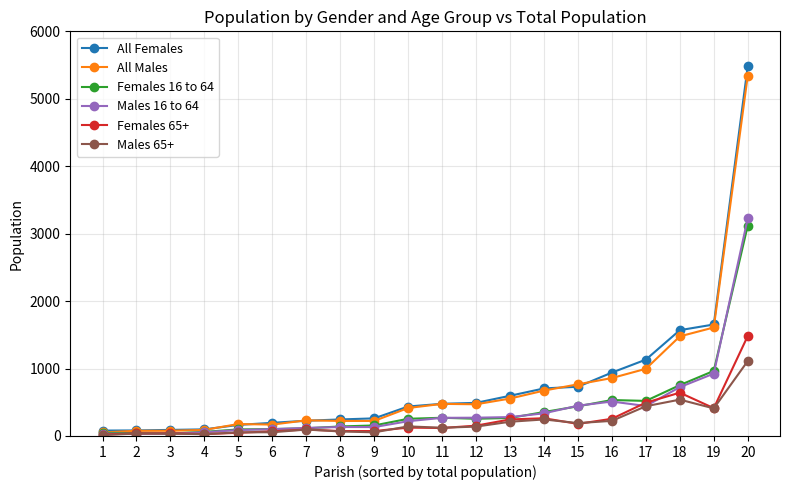

What is the difference between the maximum and minimum values in the Males 65+ series?

1098